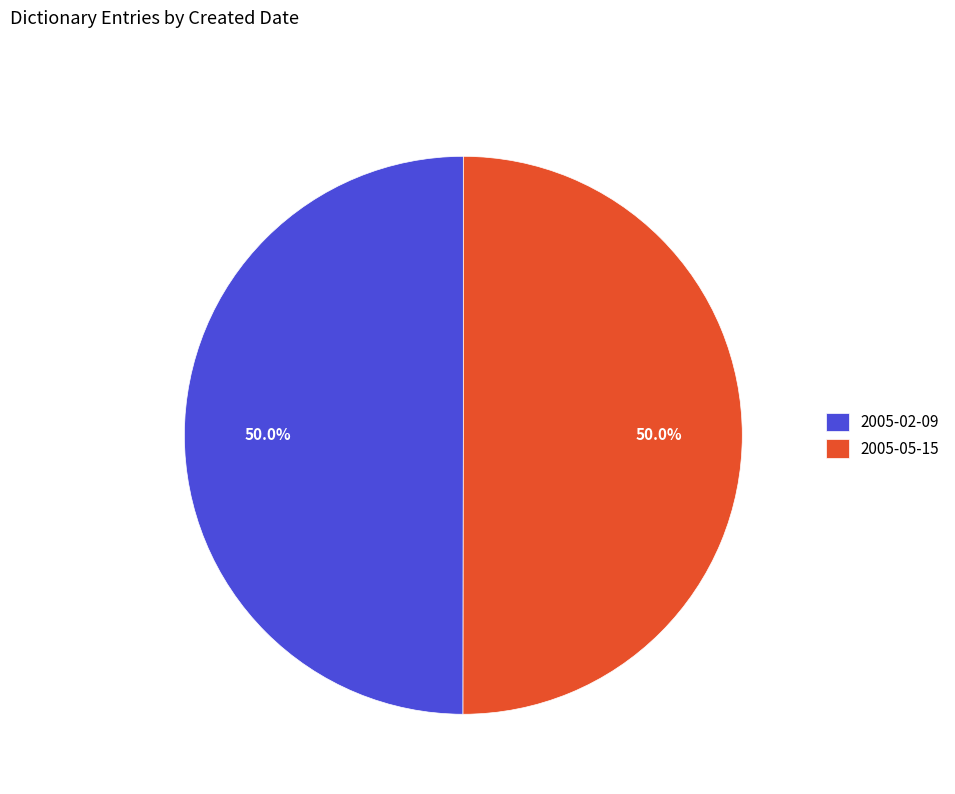

Is it true that 2005-05-15 is 44% of the pie?

False